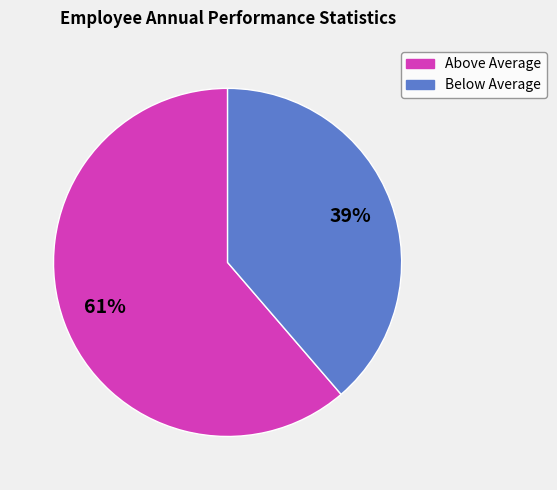

Is there any slice that represents more than half of the pie?

Yes